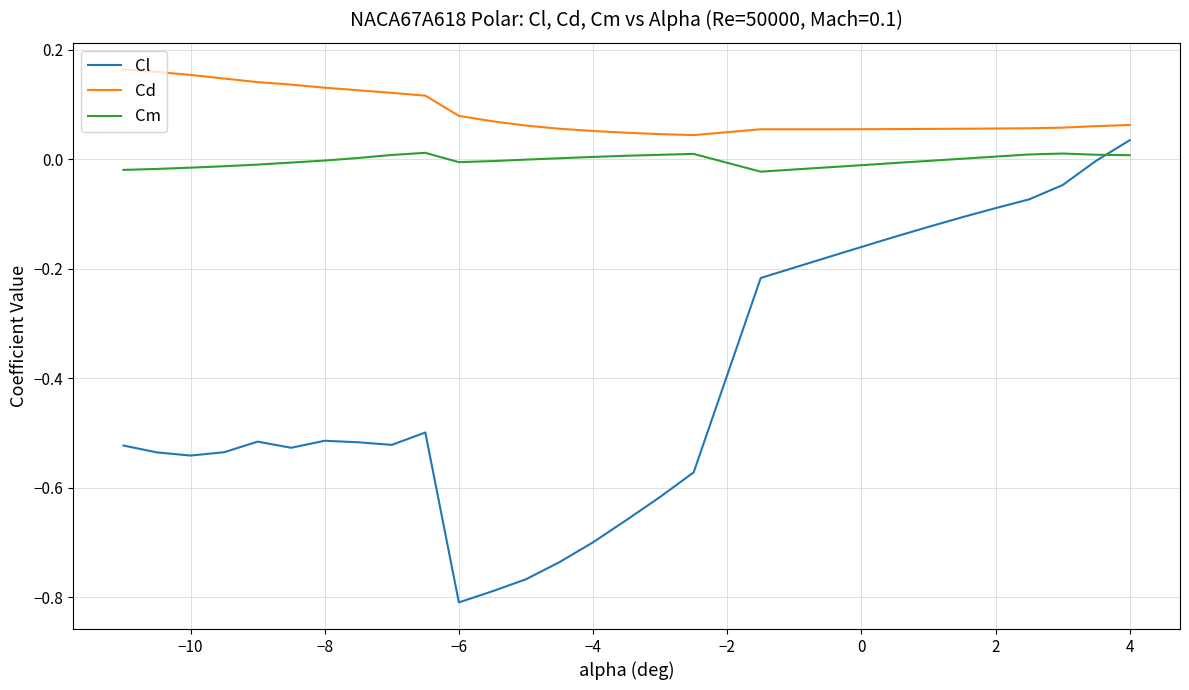

Which series has the largest total across all categories?

Cd